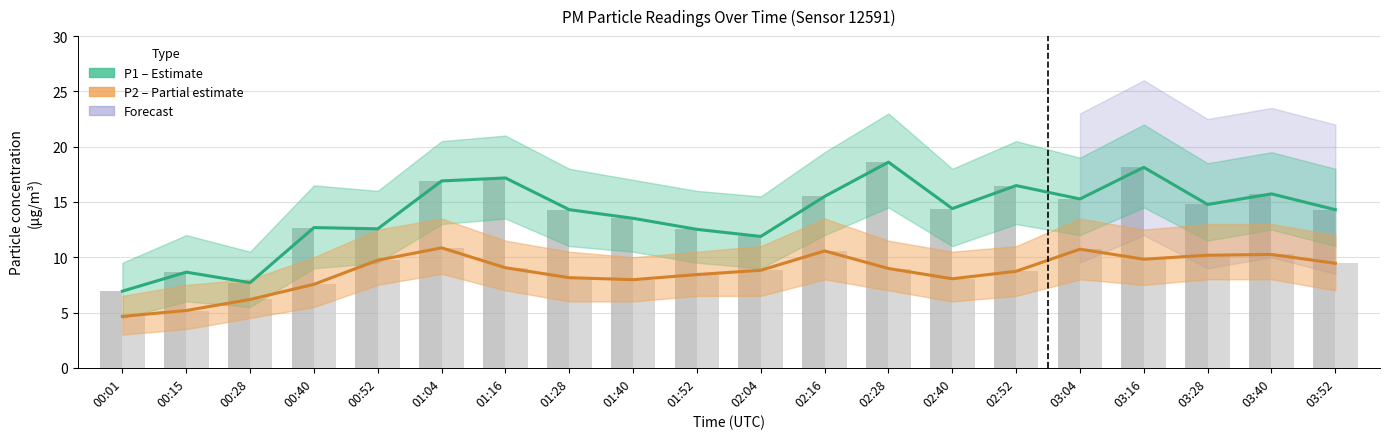

Is it true that P1 equals 12.7 at 00:40?

True